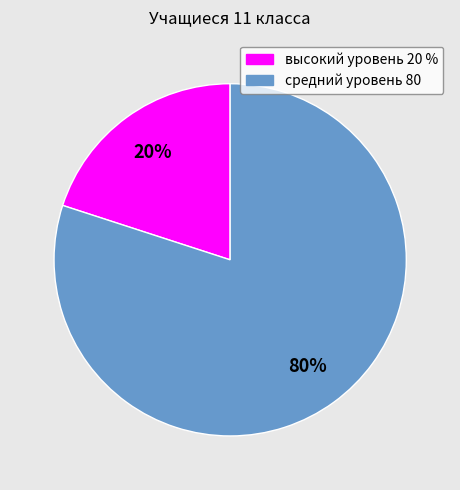

Is the sum of средний уровень 80 and высокий уровень 20 % greater than half?

Yes